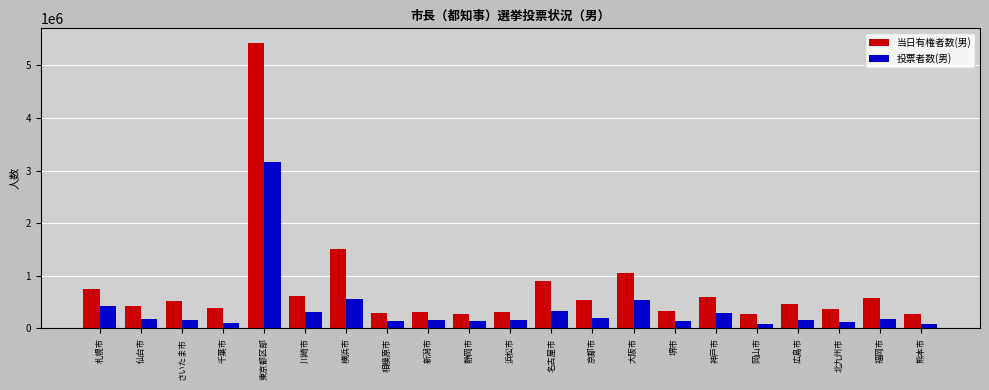

List the series in order of their overall mean, lowest first.

投票者数(男), 当日有権者数(男)